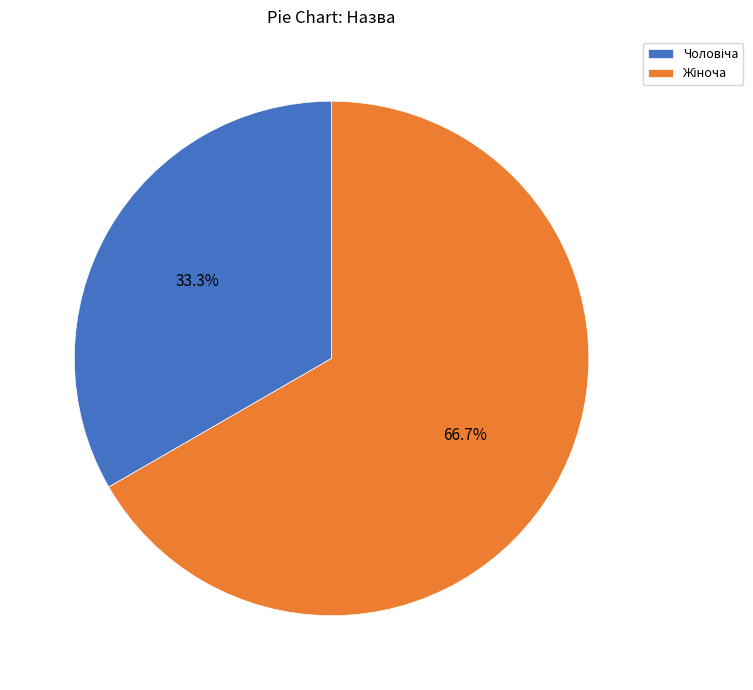

Is there a majority slice in this chart?

Yes